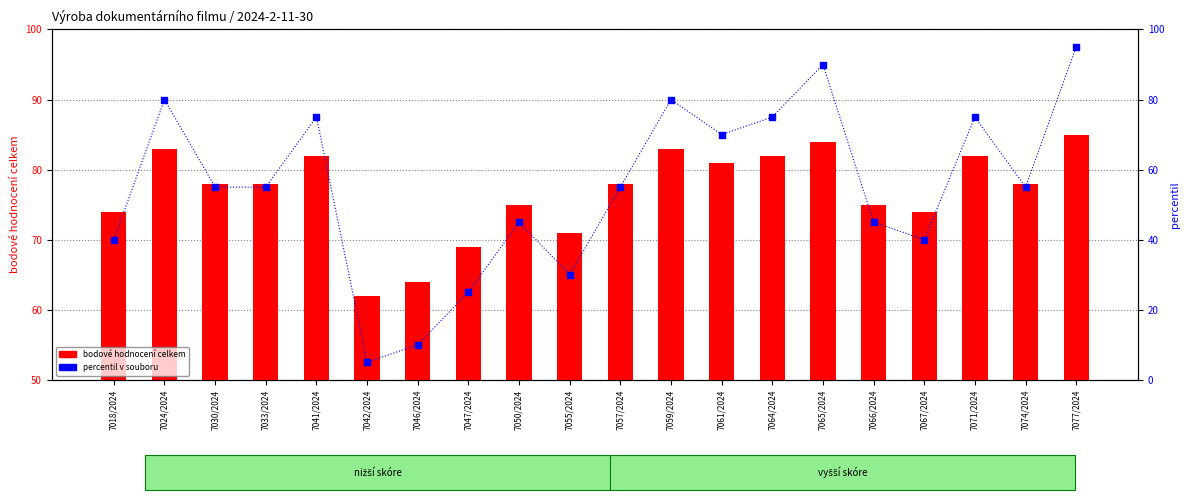

Which series reaches the maximum Y coordinate?

percentil v souboru